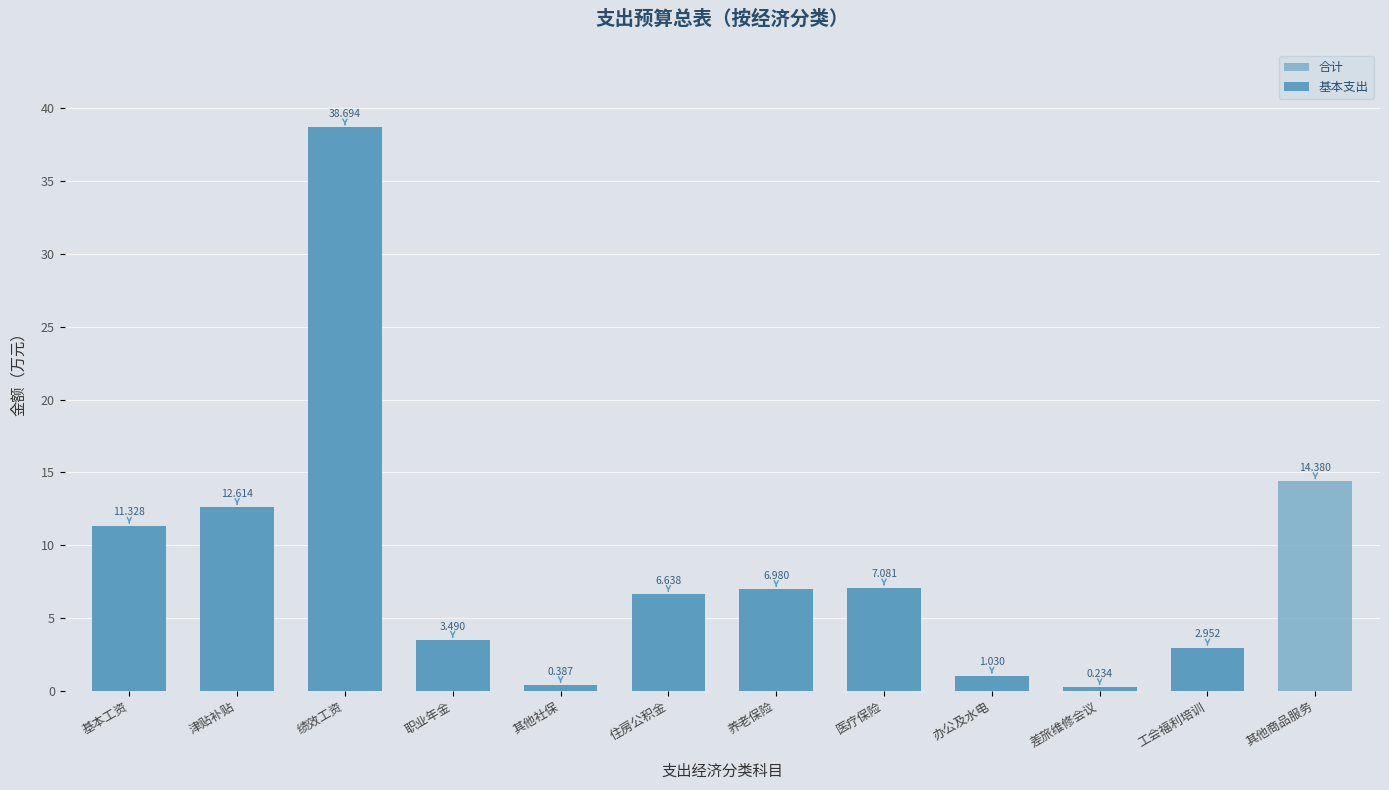

Rank the series at 基本工资 from lowest to highest value.

合计, 基本支出